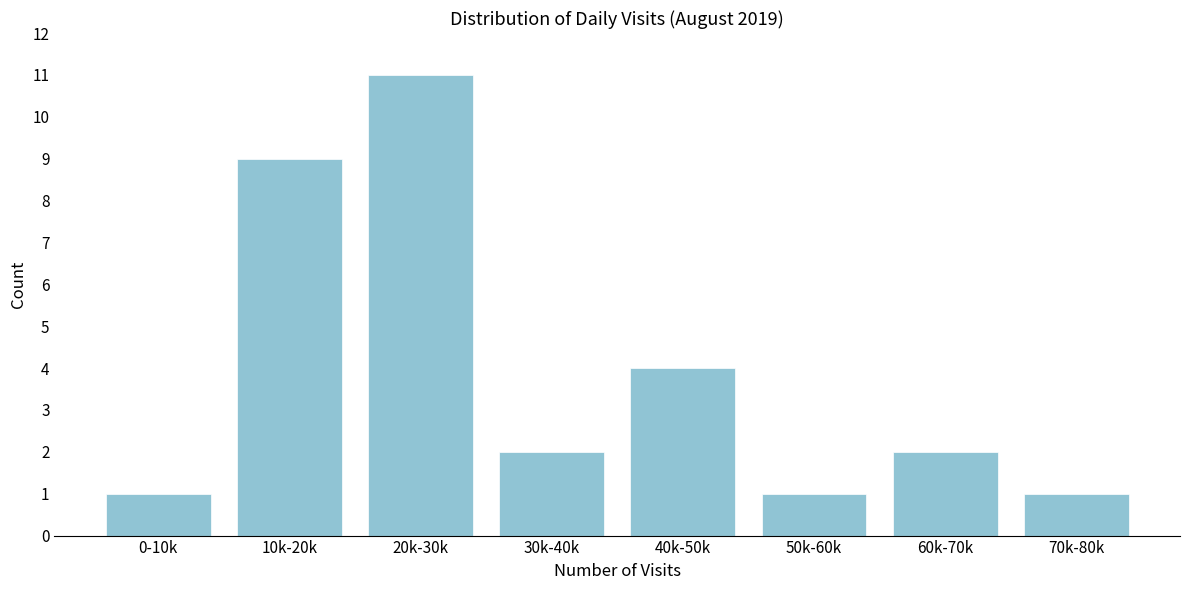

Reading right to left, extract all data points from this chart.

70k-80k=1	60k-70k=2	50k-60k=1	40k-50k=4	30k-40k=2	20k-30k=11	10k-20k=9	0-10k=1